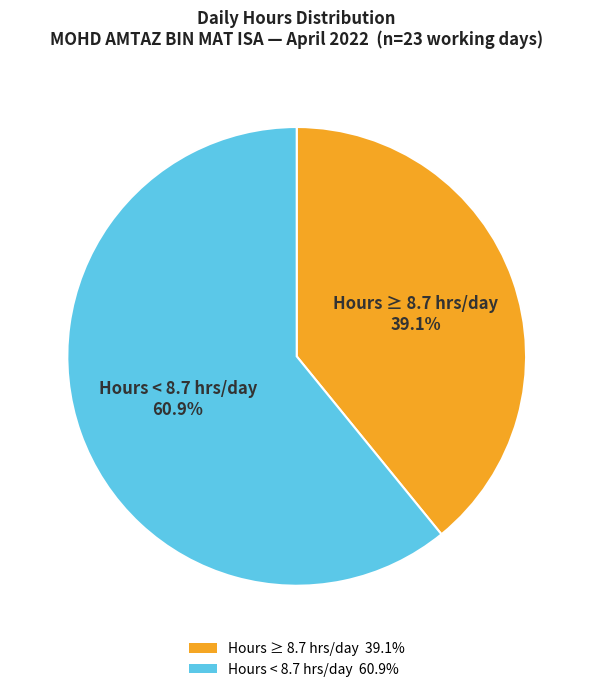

Is there a majority slice in this chart?

Yes